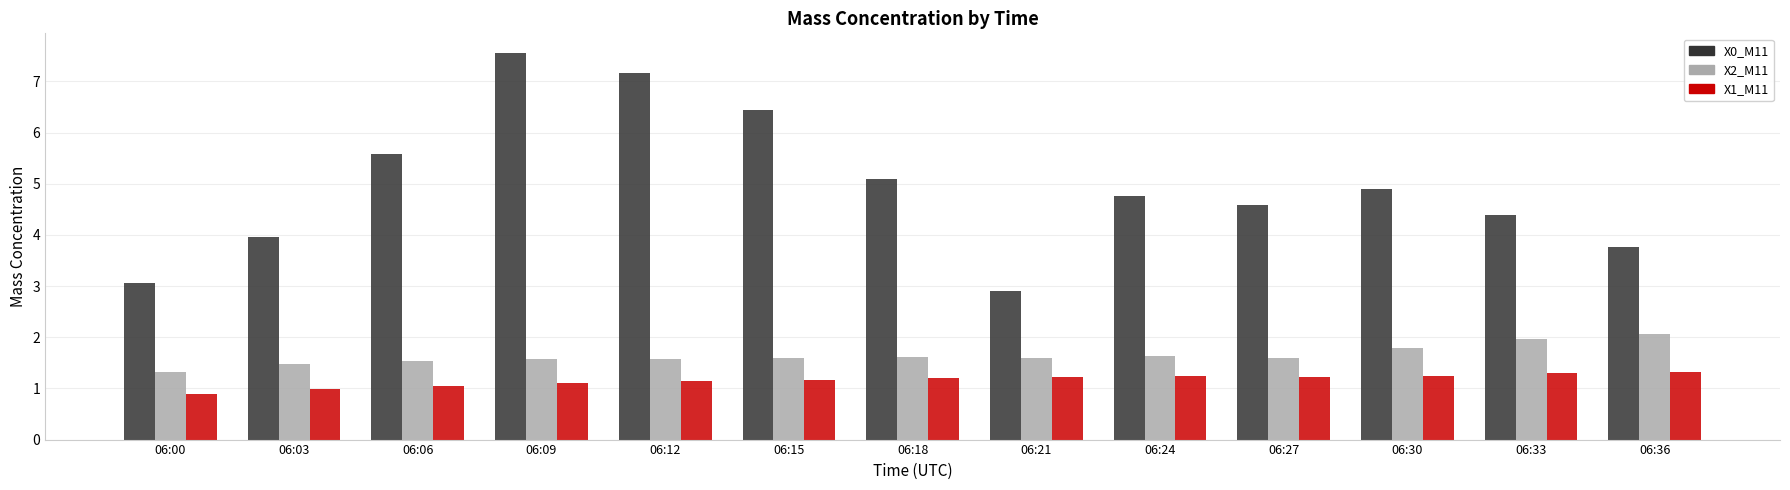

What is the greatest value displayed?

7.6